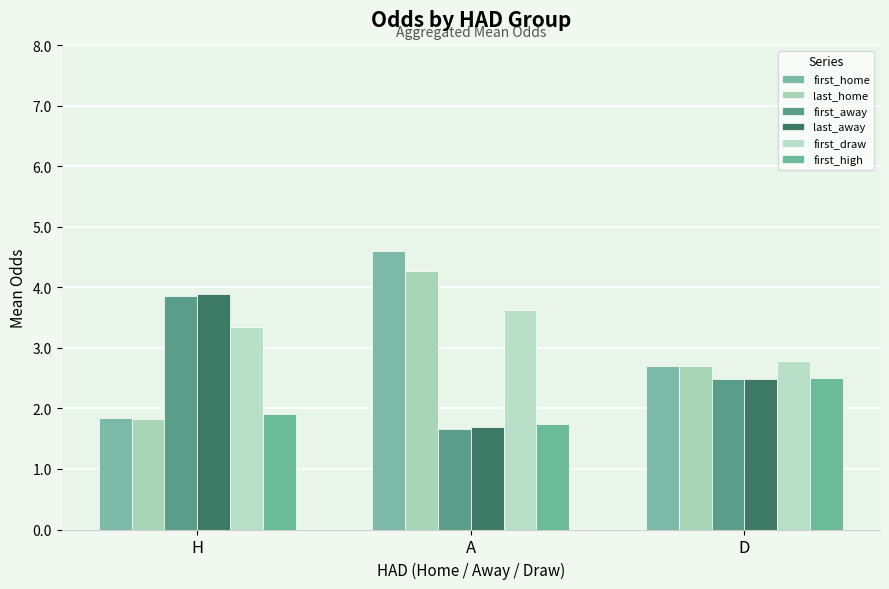

Which has a higher value, D or H?

D